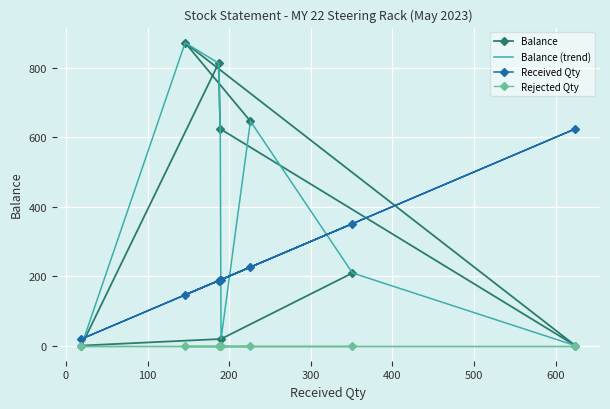

How many values in the Balance series are below 624?

4